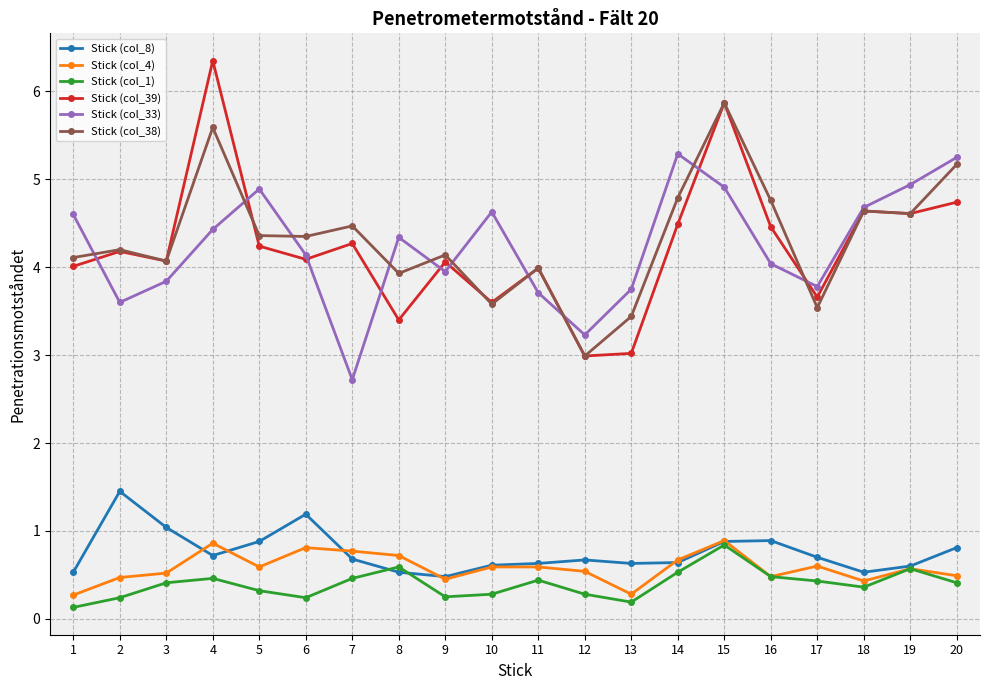

What is the maximum value for Stick (col_33)?

5.3